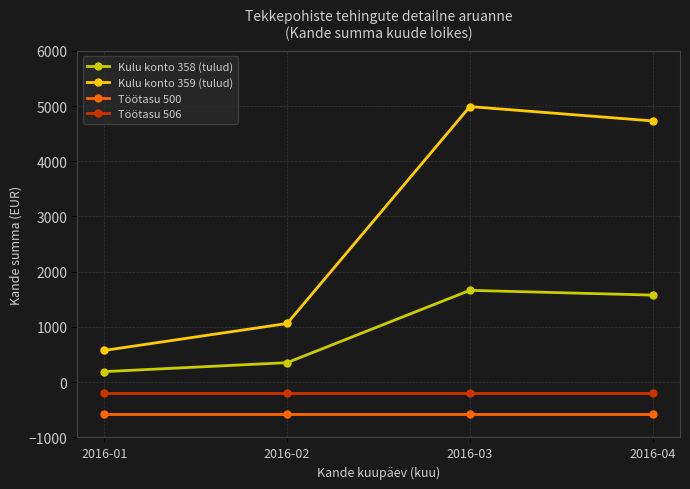

How many lines are shown in the chart?

4